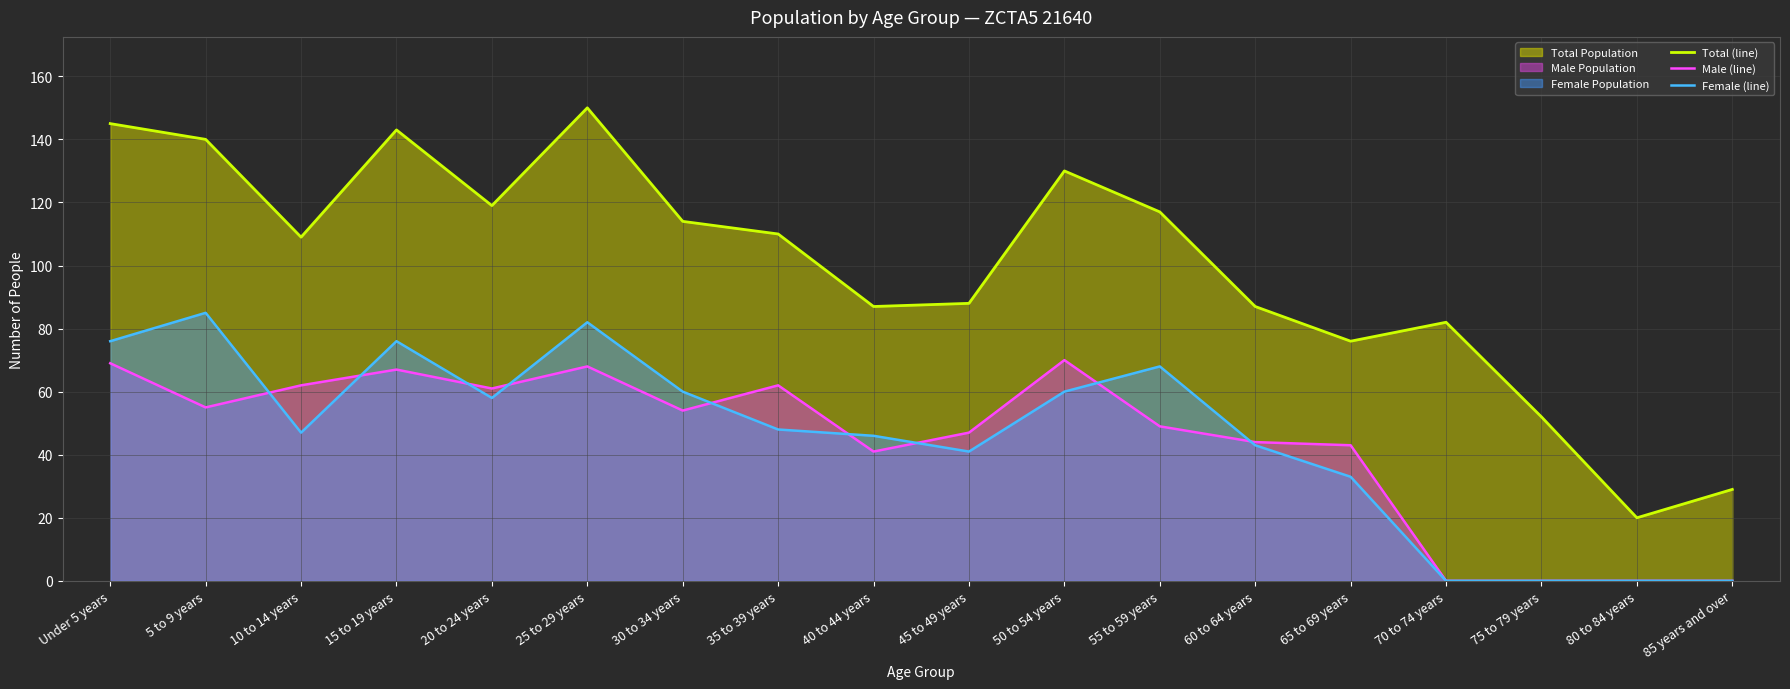

True or false: Male (line) and Total (line) intersect in this chart.

False